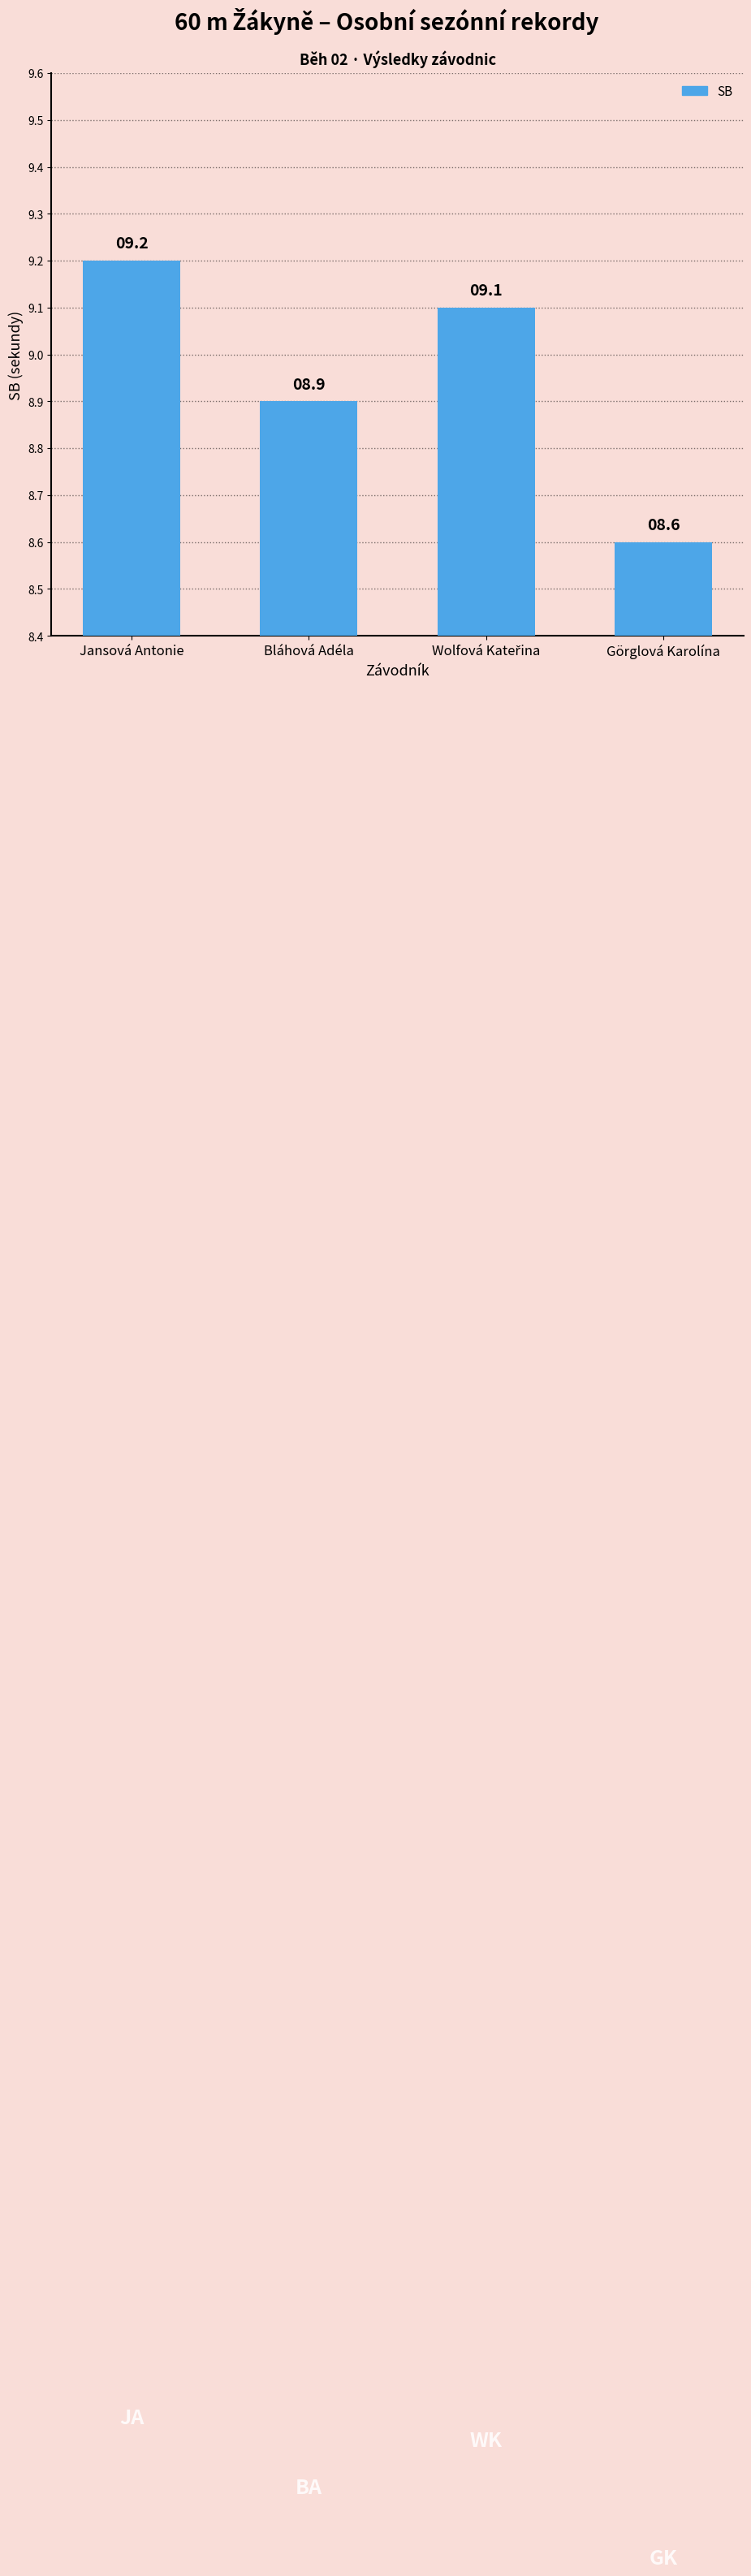

What is the label of the 1st bar from the right?

Görglová Karolína